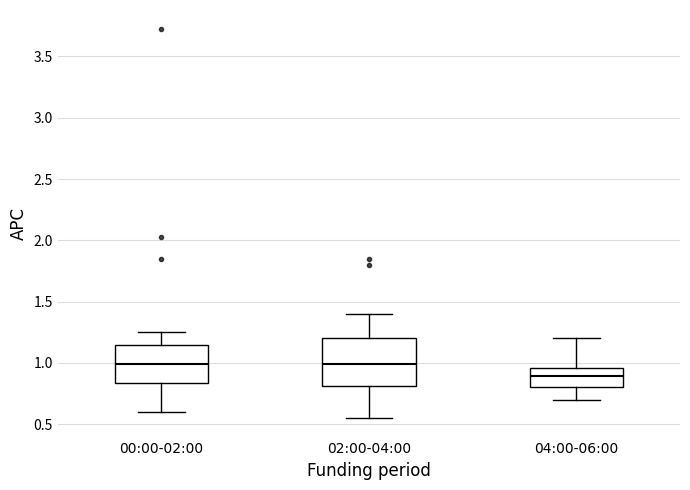

Reading left to right, read every box against the y-axis: the position of its median line, the range the box covers, and the ends of its whiskers. The values are not printed on the chart, so give them approximately, as read against the axis.

00:00-02:00: median 1.00, box 0.85 to 1.15, whiskers 0.60 to 1.25
02:00-04:00: median 1.00, box 0.80 to 1.20, whiskers 0.55 to 1.40
04:00-06:00: median 0.90, box 0.80 to 0.95, whiskers 0.70 to 1.20